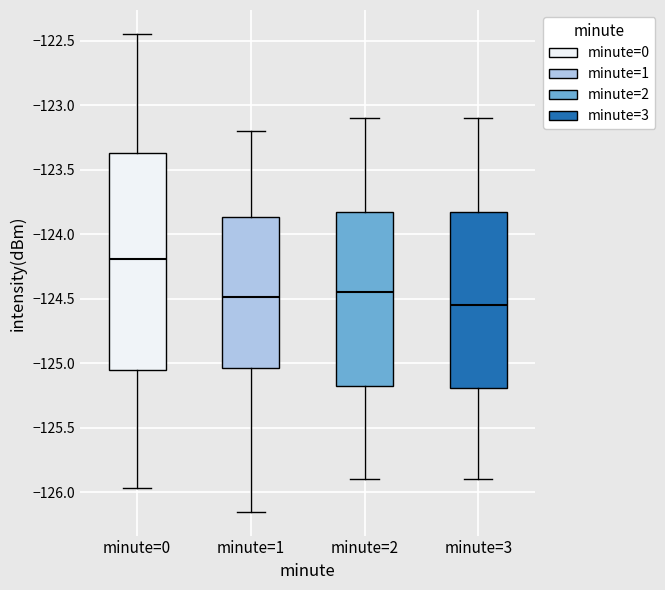

Comparing the boxes themselves (not the whiskers), which one is the tallest?

minute=0